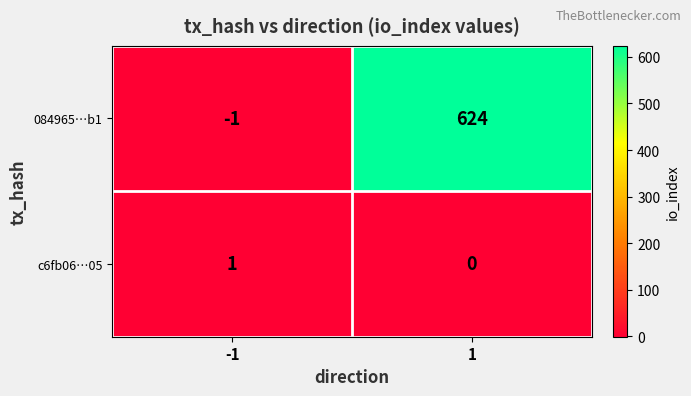

Which series has the largest range (max minus min)?

084965…b1